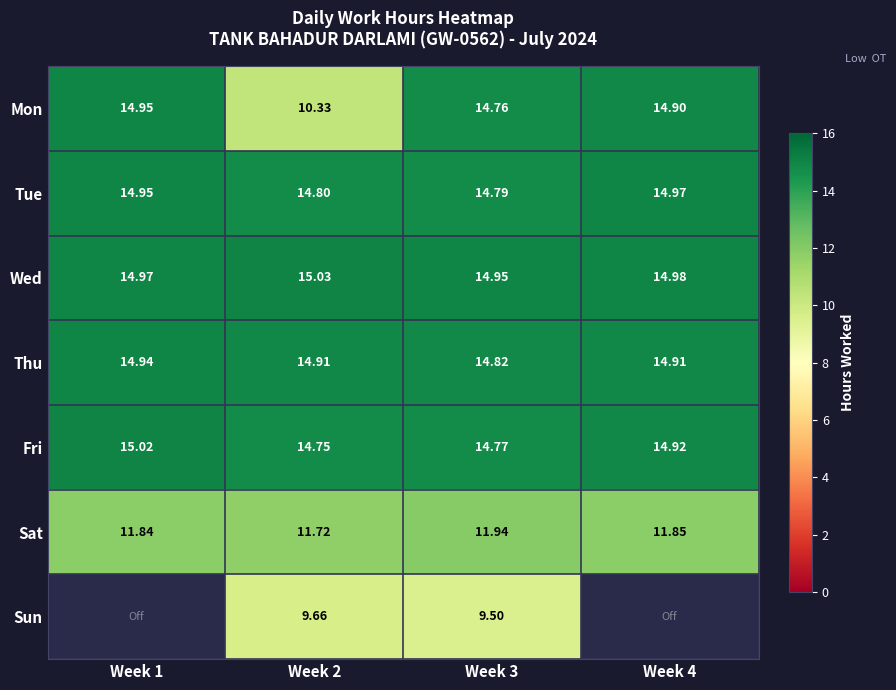

The value of Fri at Week 3 is 14.8. True or false?

True